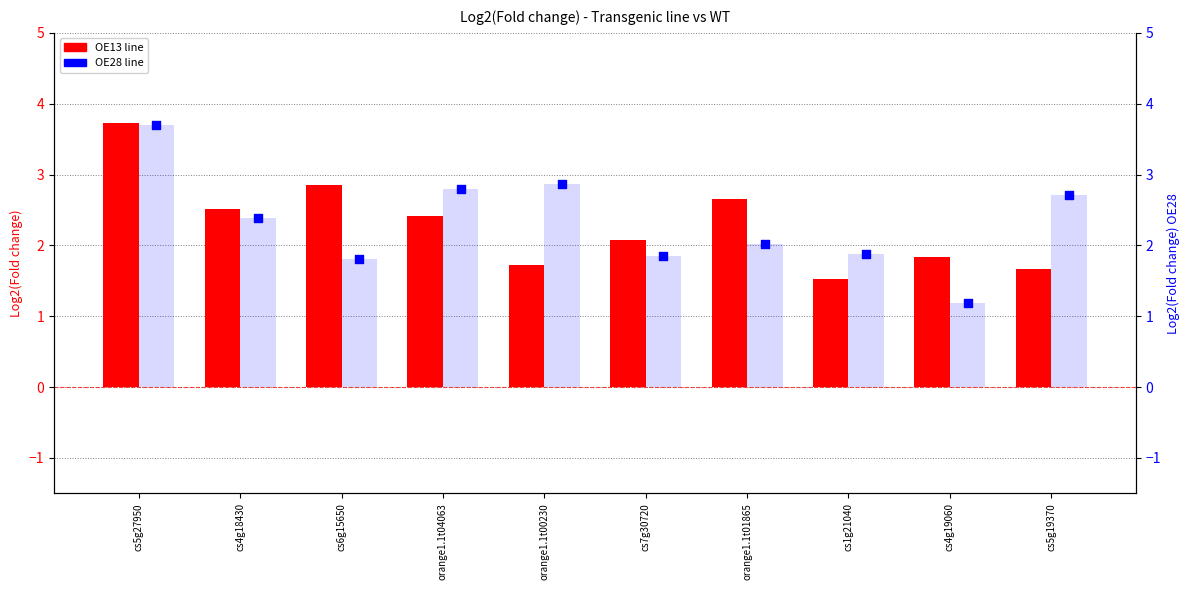

Which series reaches the minimum Y coordinate?

OE28 line